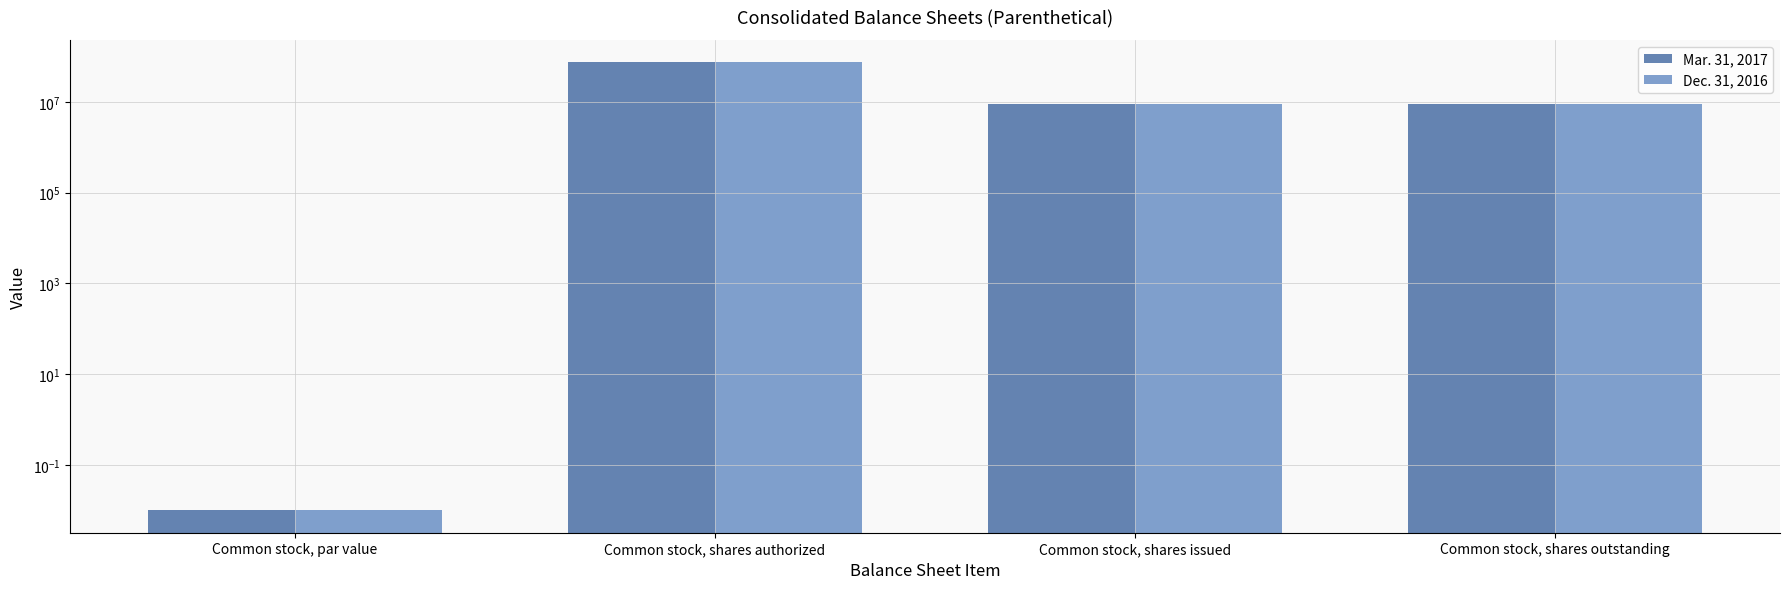

Count the number of categories in the chart.

4